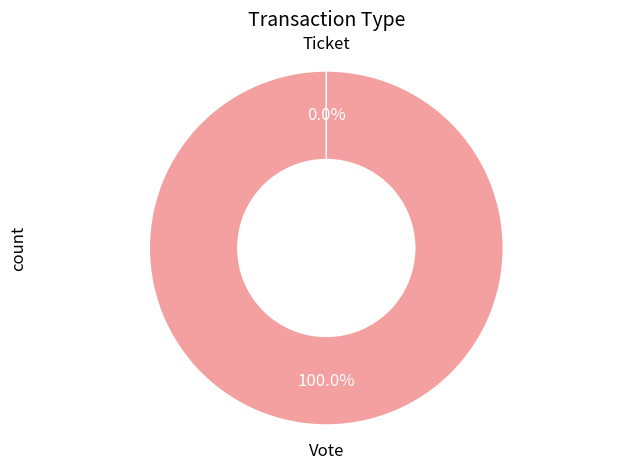

How many segments does this pie chart have?

2